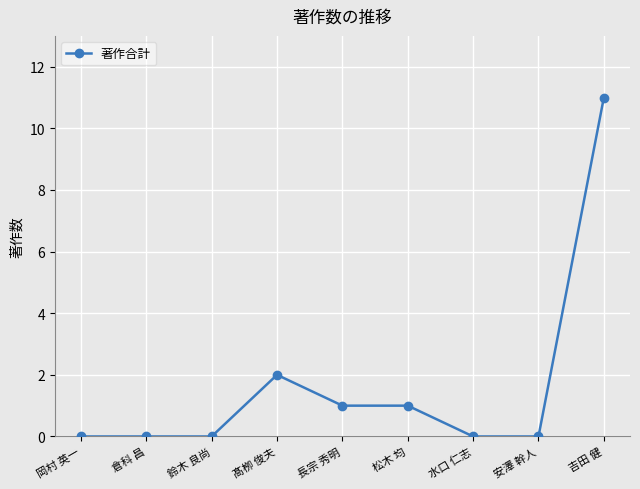

Reading left to right, what are all the values shown in this chart?

0	0	0	2	1	1	0	0	11